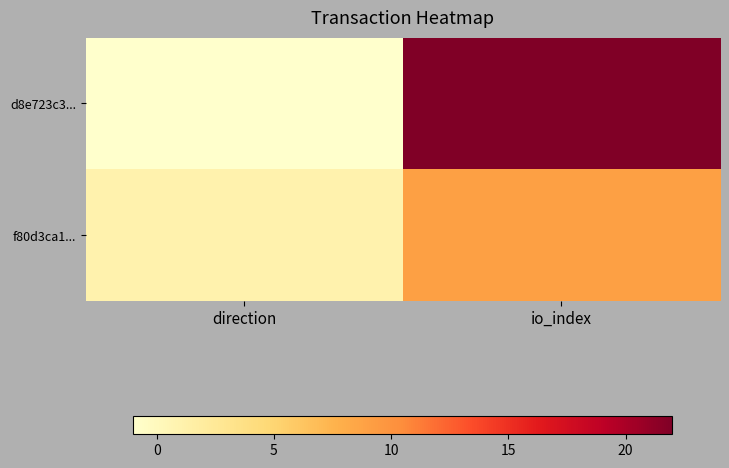

Reading left to right, what are all the values shown in this chart?

d8e723c3...: direction=-1	io_index=22
f80d3ca1...: direction=1	io_index=9